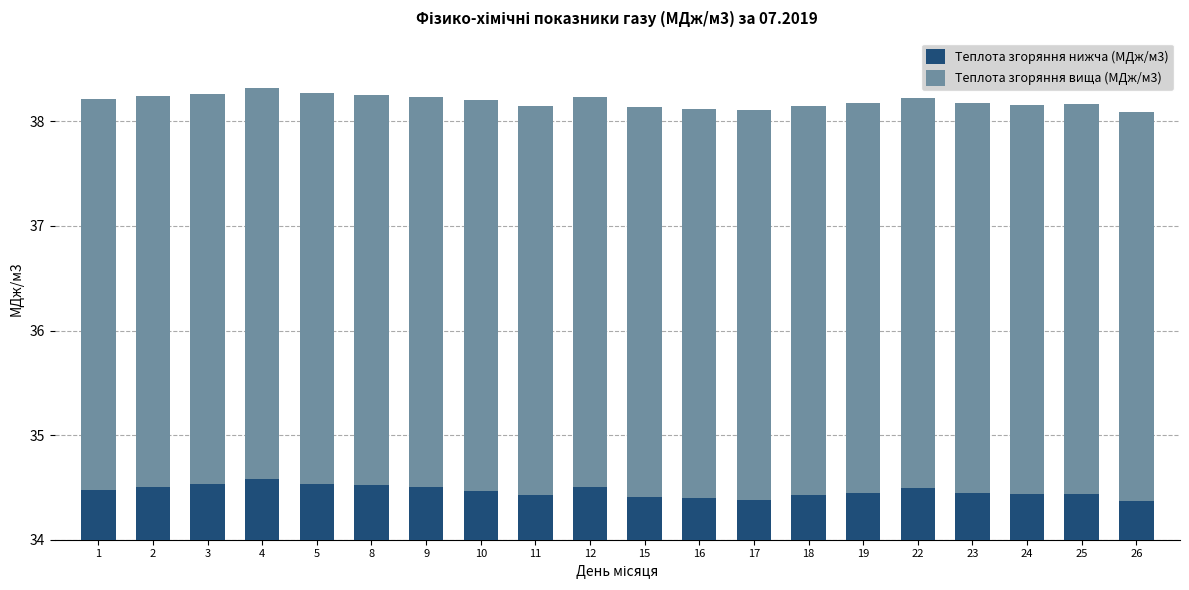

True or false: Теплота згоряння нижча (МДж/м3) has a value of 0.4 at 24.

True